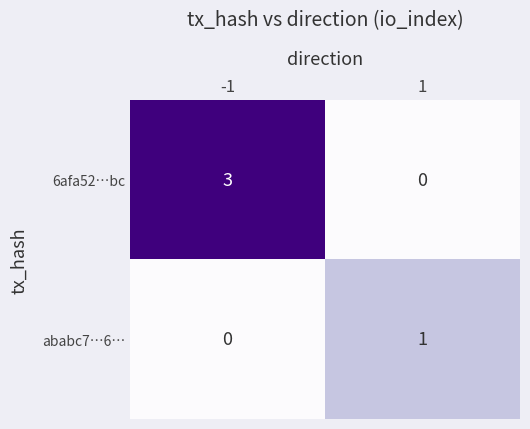

Reading left to right, transcribe all the data shown in this chart.

6afa52…bc: 3	0
ababc7…6…: 0	1